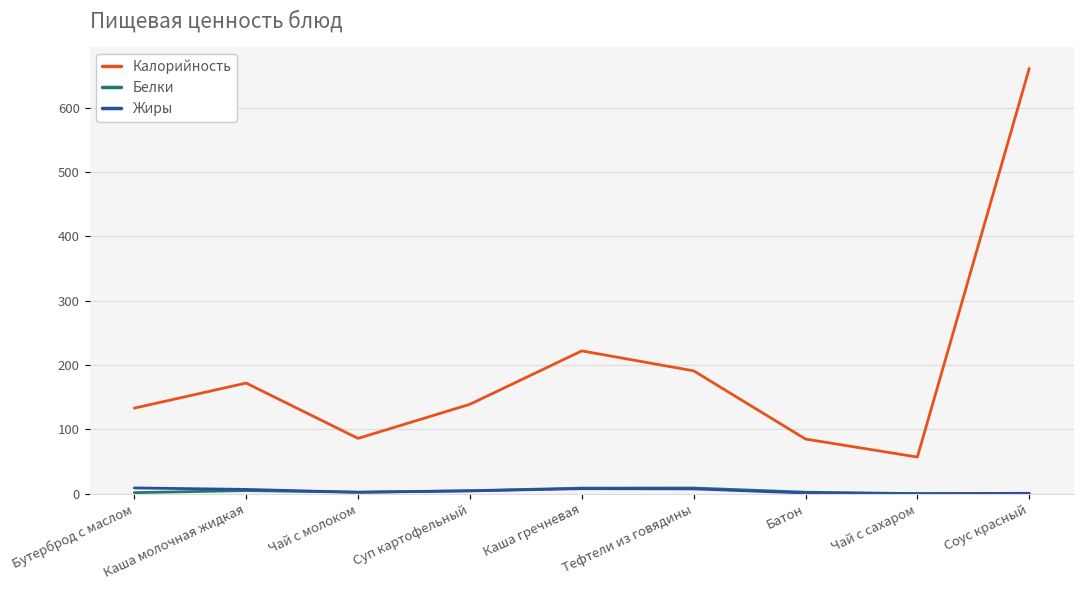

How many lines are shown in the chart?

3